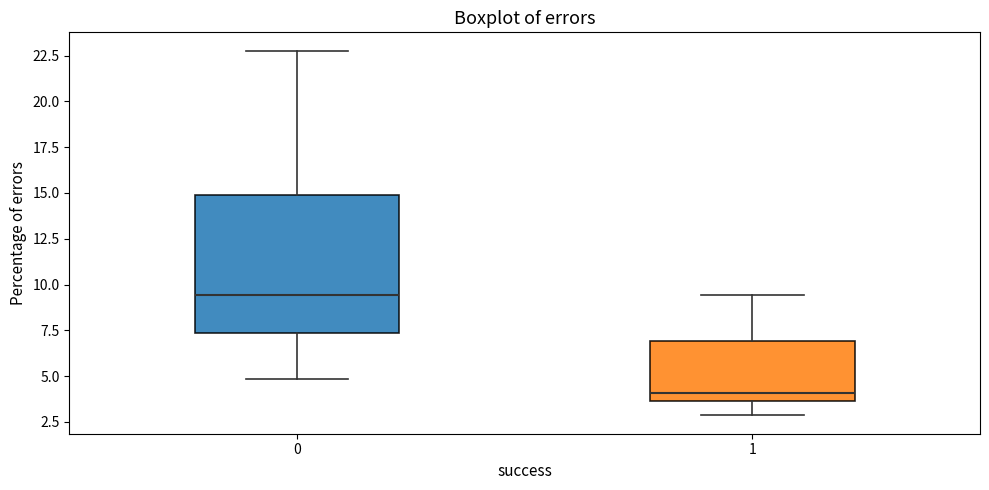

Reading left to right, transcribe this box plot: for each box, give where its median line is, the range the box spans, and where its two whiskers end, as read against the y-axis. The values are not printed on the chart, so give them approximately, as read against the axis.

0: median 9.5, box 7.5 to 15.0, whiskers 5.0 to 23.0
1: median 4.0, box 3.5 to 7.0, whiskers 3.0 to 9.5